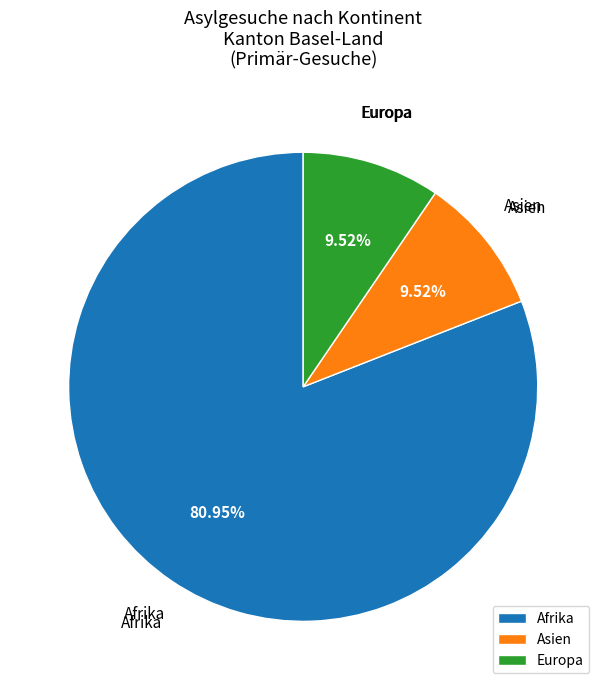

What is the ratio of the value at Asien to the value at Europa?

1.0